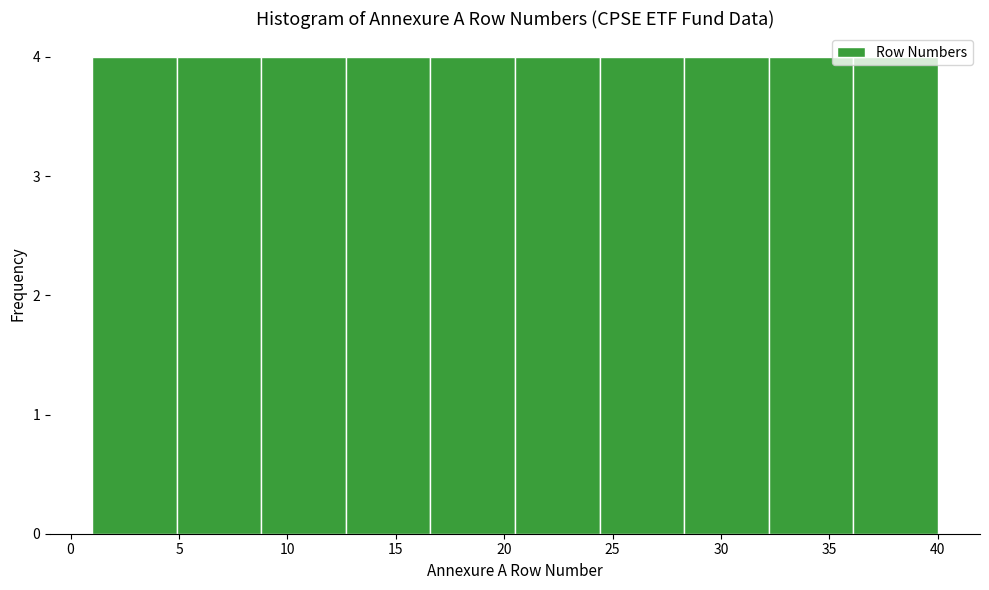

Reading left to right, transcribe this chart: for each bar, give the range it covers on the x-axis and its height. Neither the bar edges nor the heights are printed on the chart, so give them approximately, as read against the axes.

1.0 to 4.9: 4
4.9 to 8.8: 4
8.8 to 12.7: 4
12.7 to 16.6: 4
16.6 to 20.5: 4
20.5 to 24.4: 4
24.4 to 28.3: 4
28.3 to 32.2: 4
32.2 to 36.1: 4
36.1 to 40.0: 4